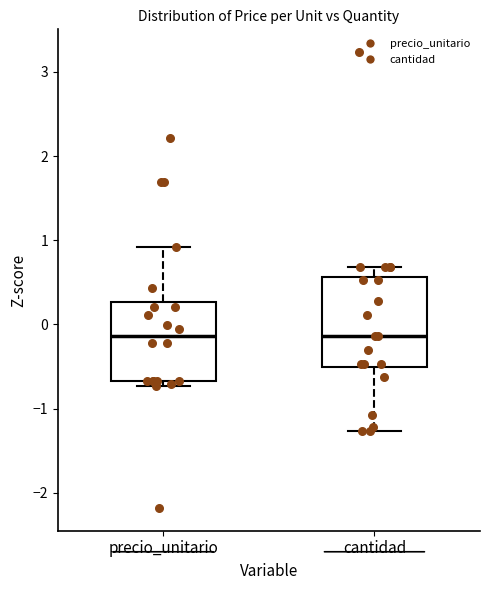

Which box is the tallest, from its lower edge to its upper edge?

cantidad